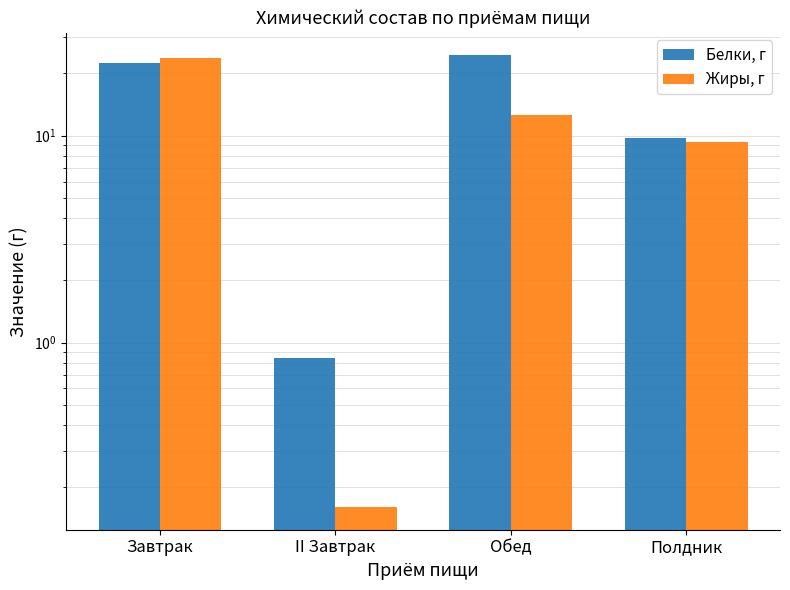

How many values in the Белки, г series are below 22?

2